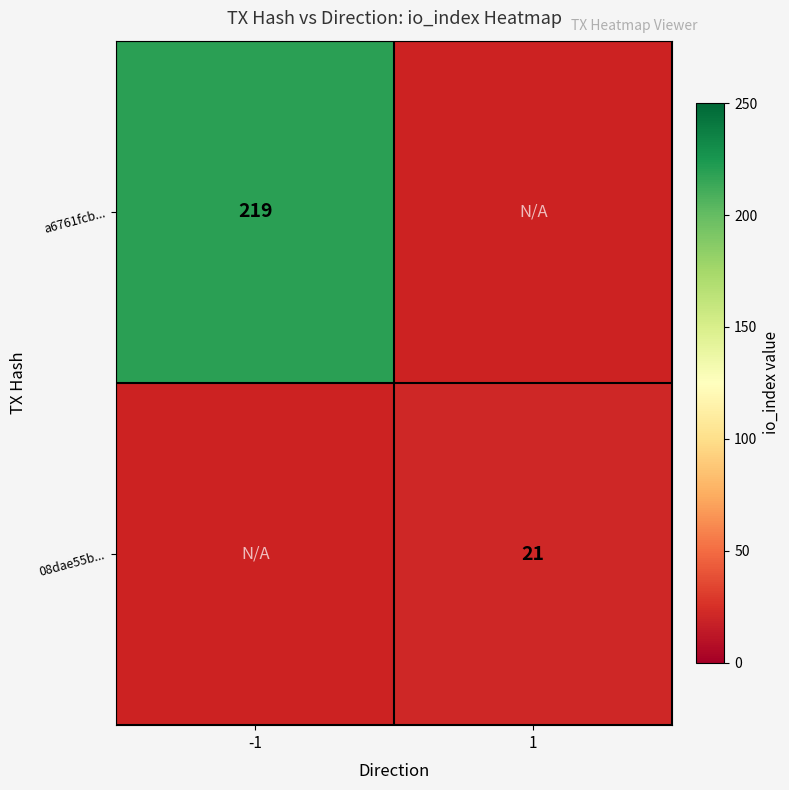

What is the maximum value shown in the chart?

219.0